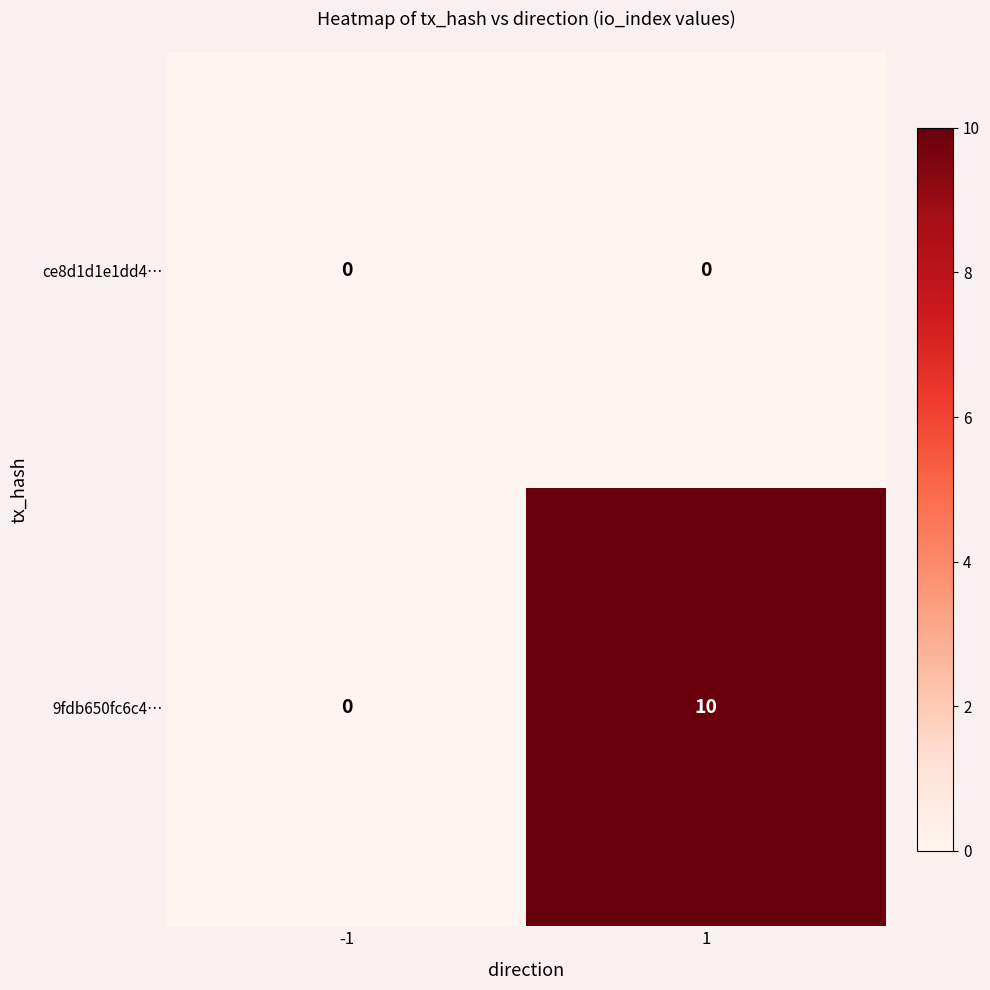

Read the 9fdb650fc6c4… value at 1, to the nearest 5.

10